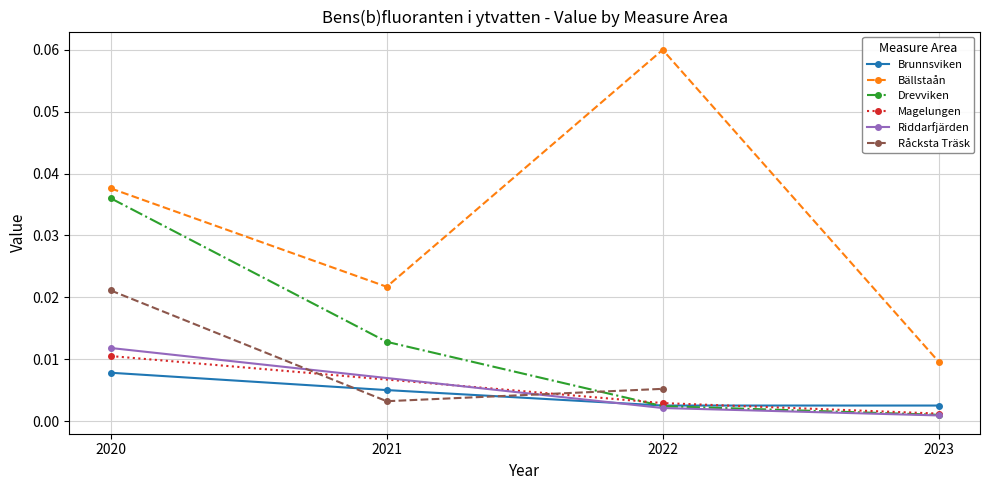

Is it true that Drevviken equals 0.0 at 2021?

True